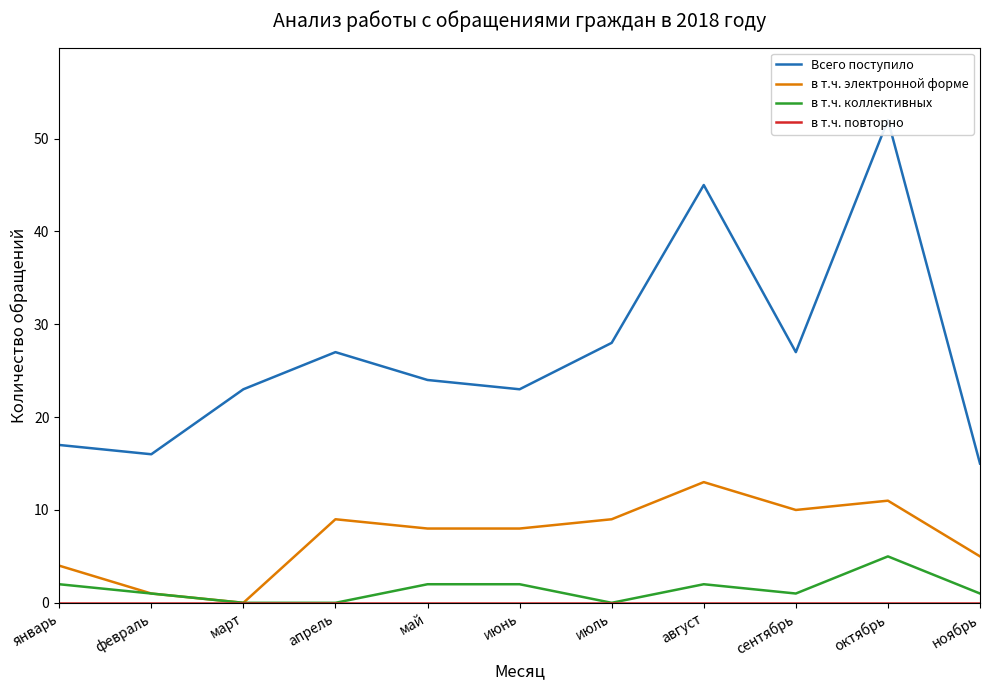

How many lines are shown in the chart?

4